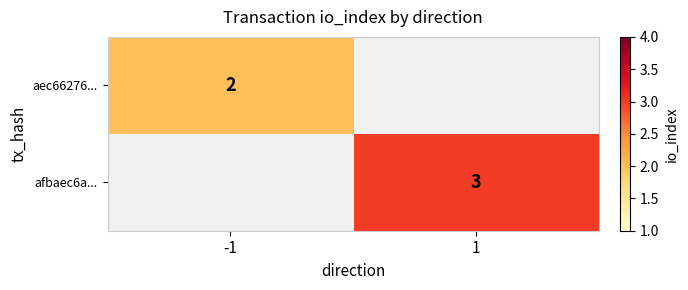

The aec66276... series shows 2 at -1. True or false?

True